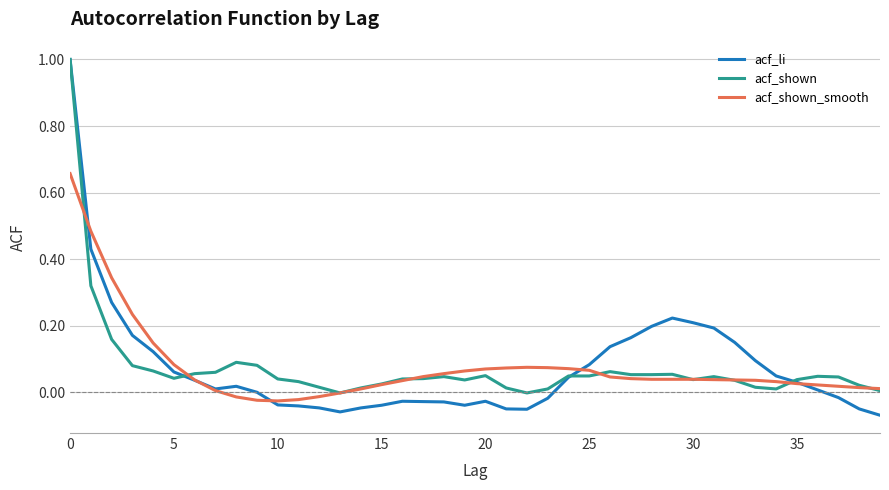

Which series has the largest range (max minus min)?

acf_li